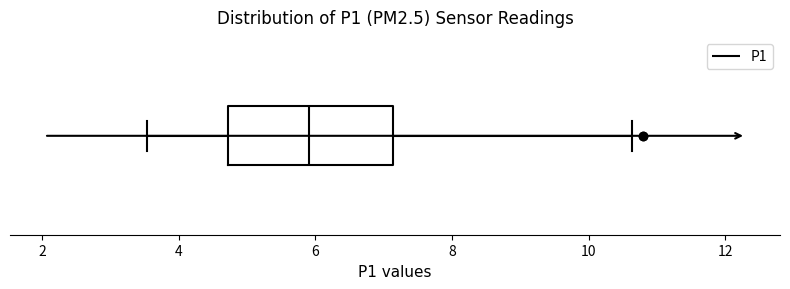

Transcribe this box plot: give where the median line is, the range the box spans, and where the two whiskers end, as read against the x-axis. The values are not printed on the chart, so give them approximately, as read against the axis.

median 6.0, box 4.8 to 7.2, whiskers 3.6 to 10.6